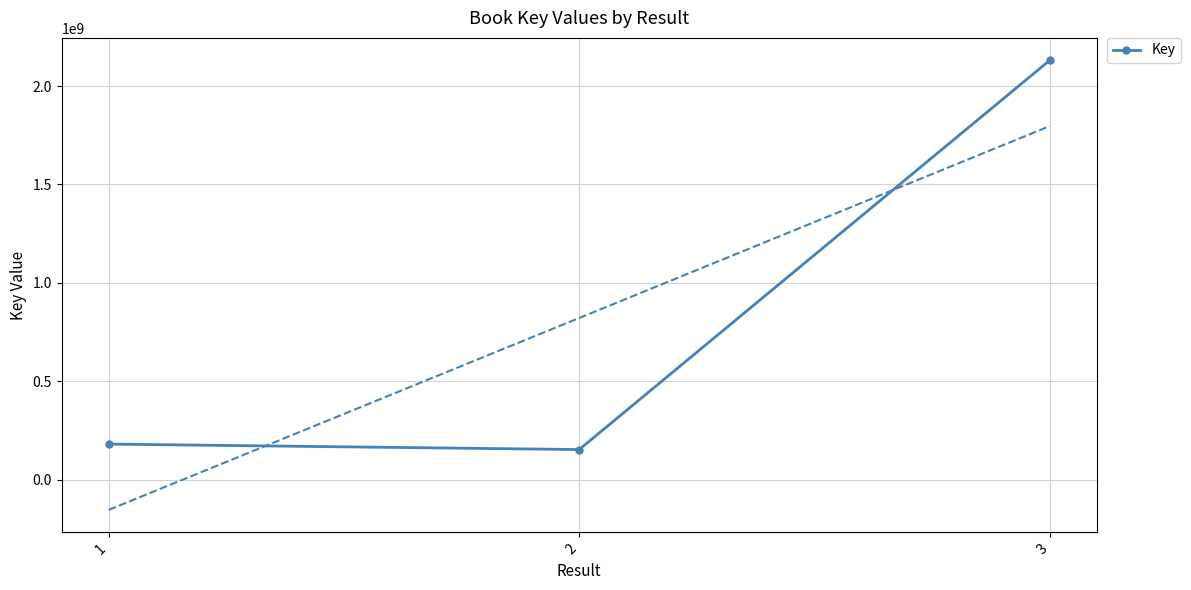

How many lines are shown in the chart?

1